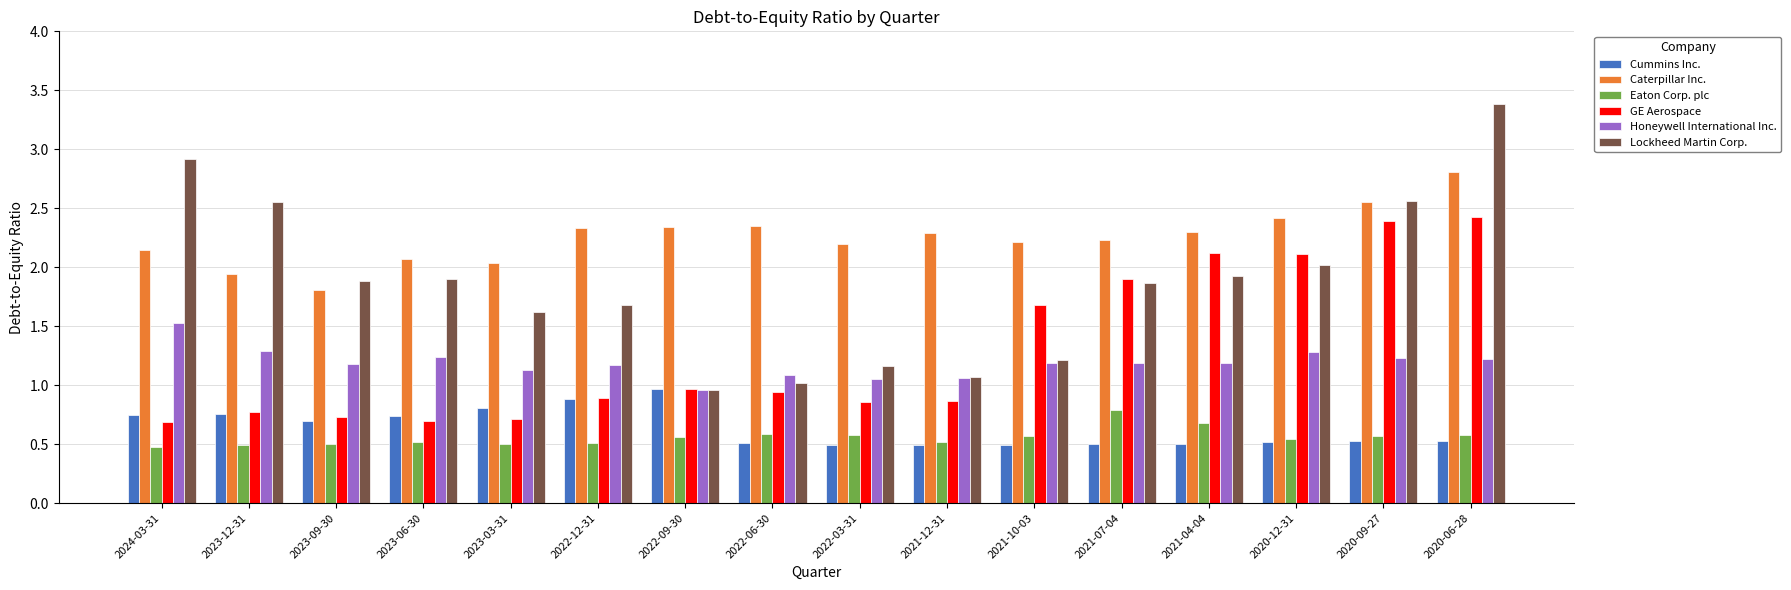

What is the maximum value shown in the chart?

3.4